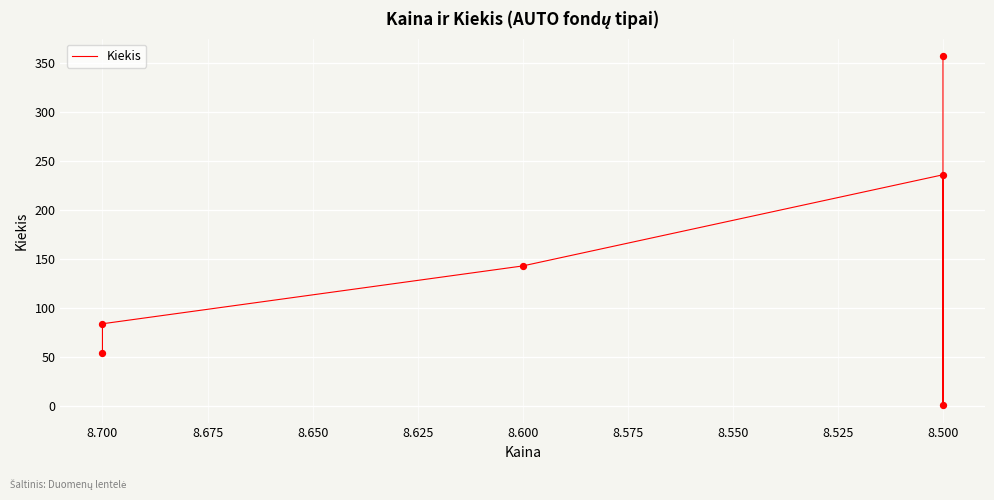

Between 8.700 and 8.500, which is larger?

8.500